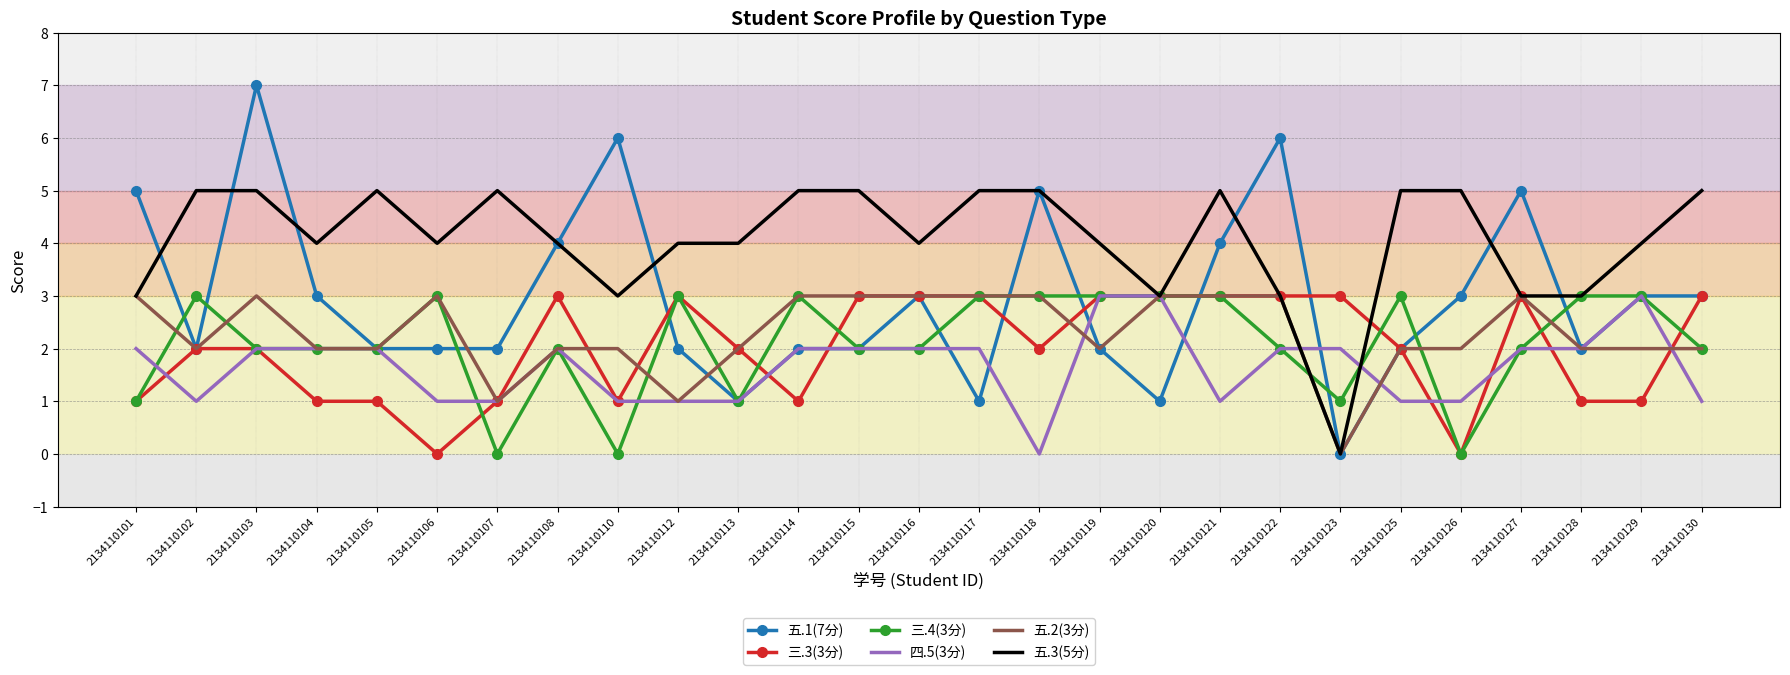

True or false: 五.2(3分) and 三.4(3分) cross at least once.

True